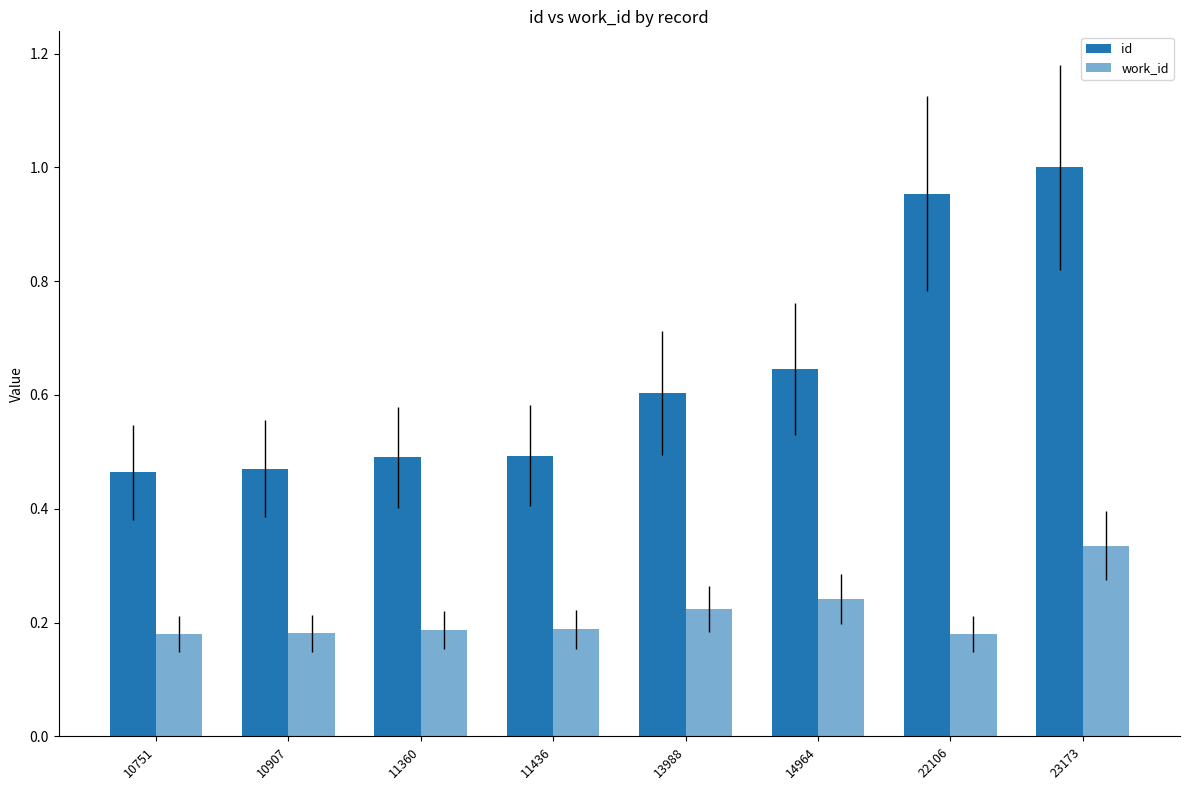

What is the sum of all id values?

5.1